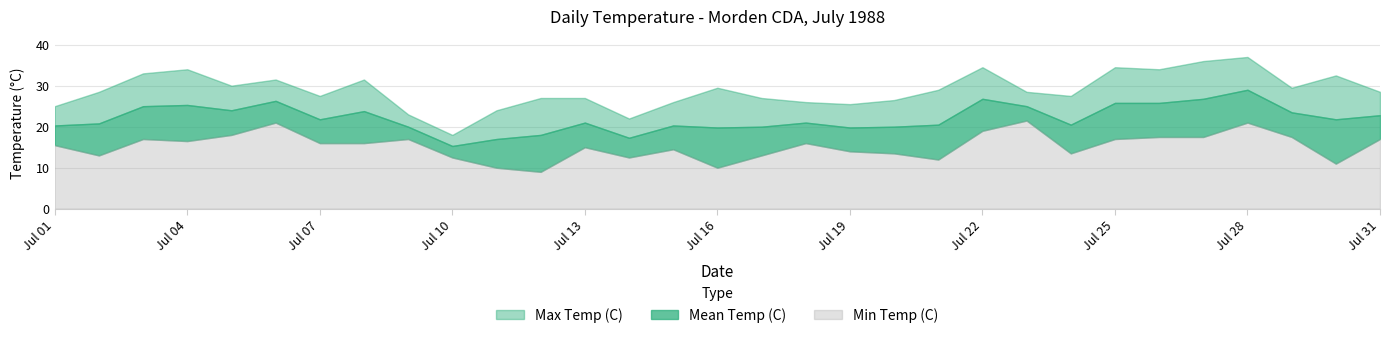

True or false: Max Temp (C) has more than 0 interior local peaks.

True